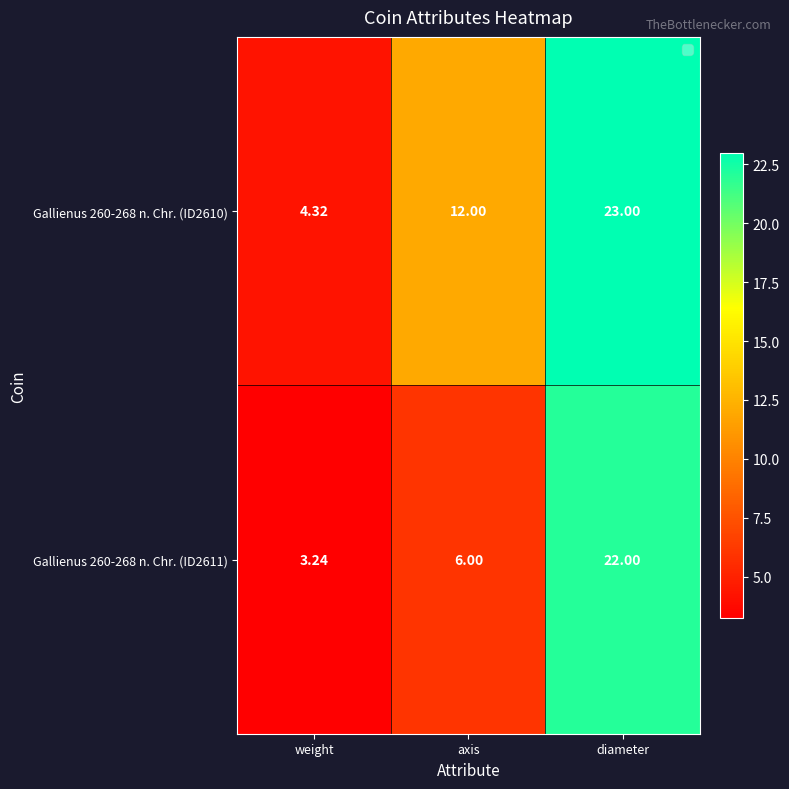

Rank the categories by Gallienus 260-268 n. Chr. (ID2610) value from lowest to highest.

weight, axis, diameter